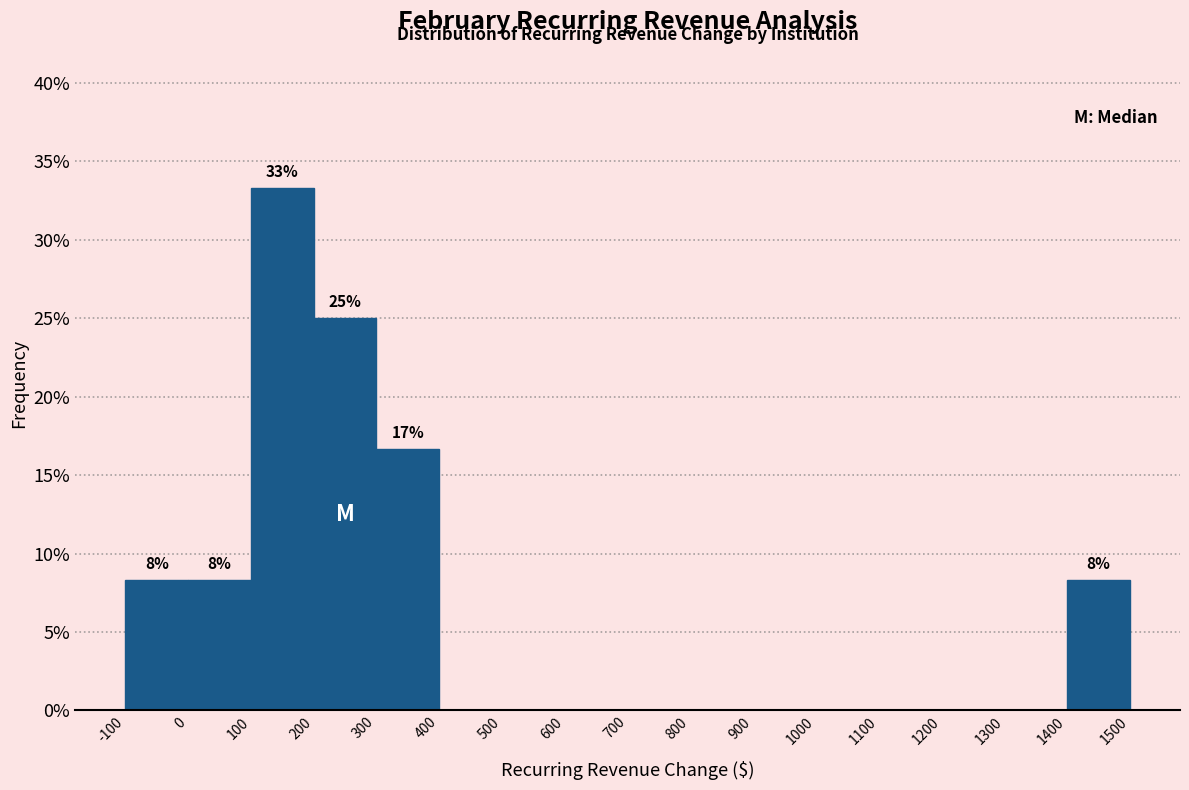

Over which range of the x-axis is the bar tallest?

100 to 200